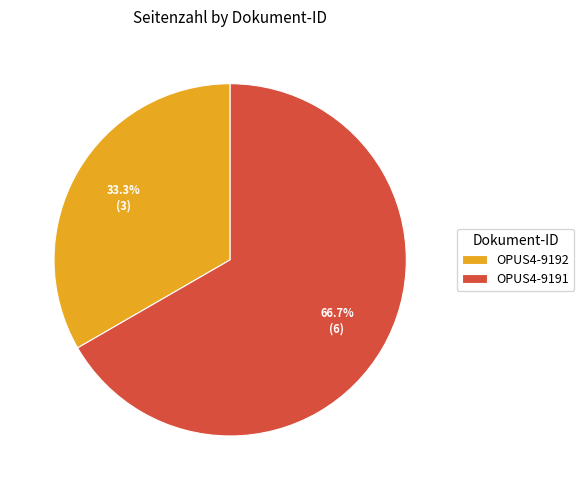

True or false: OPUS4-9191 accounts for 58% of the total.

False